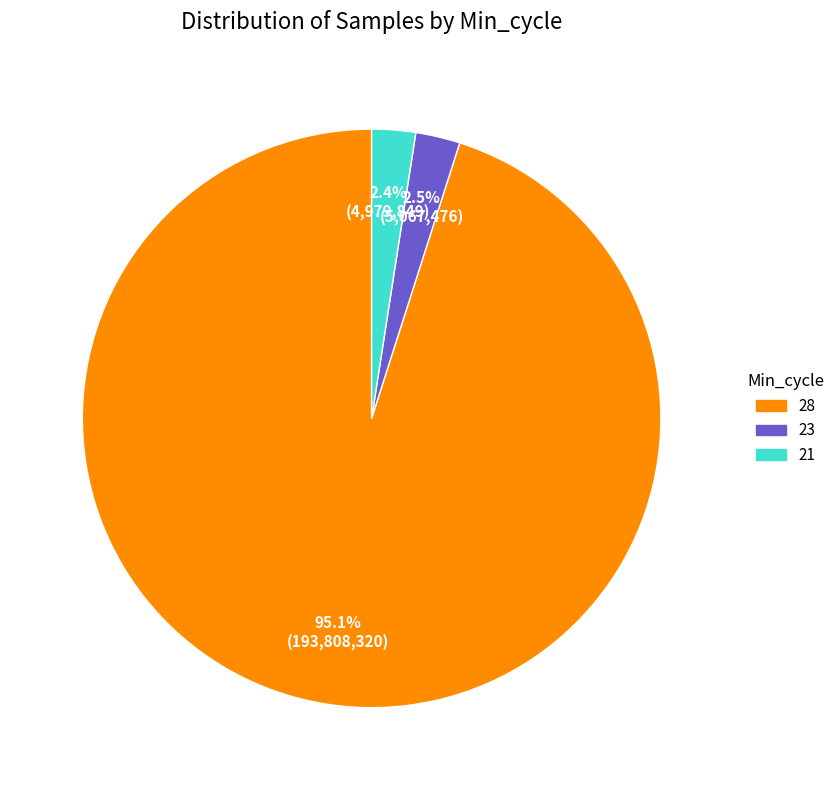

Is there any slice that represents more than half of the pie?

Yes